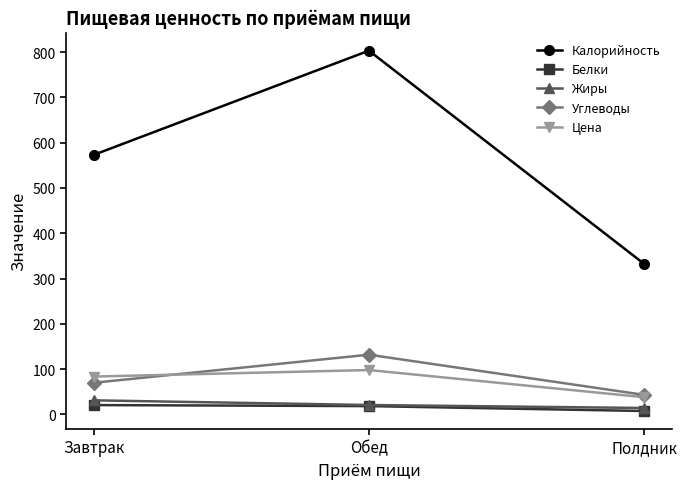

At which category is the sum across all series the highest?

Обед